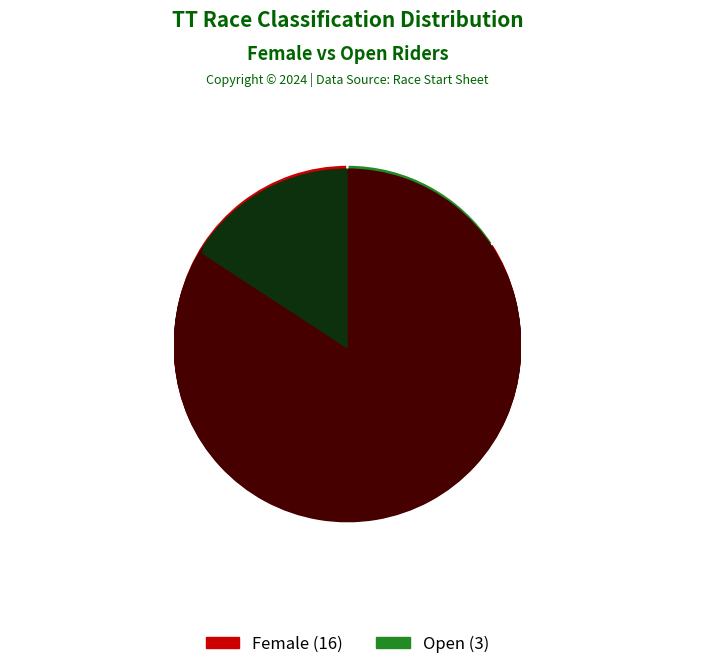

True or false: Open accounts for 16% of the total.

True